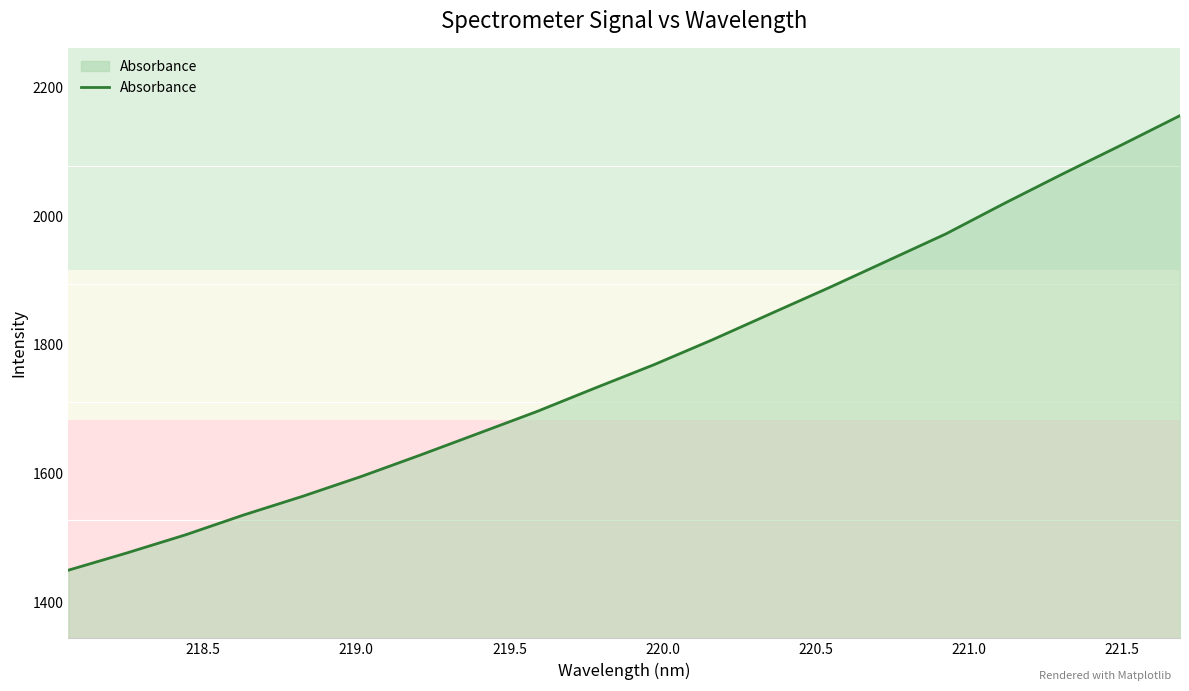

What is the difference between the maximum and minimum values?

705.9